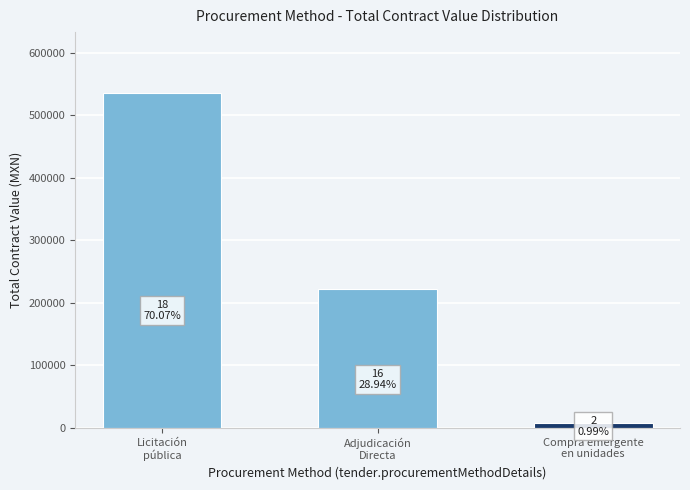

What is the value of the 2nd bar from the left?

221510.8